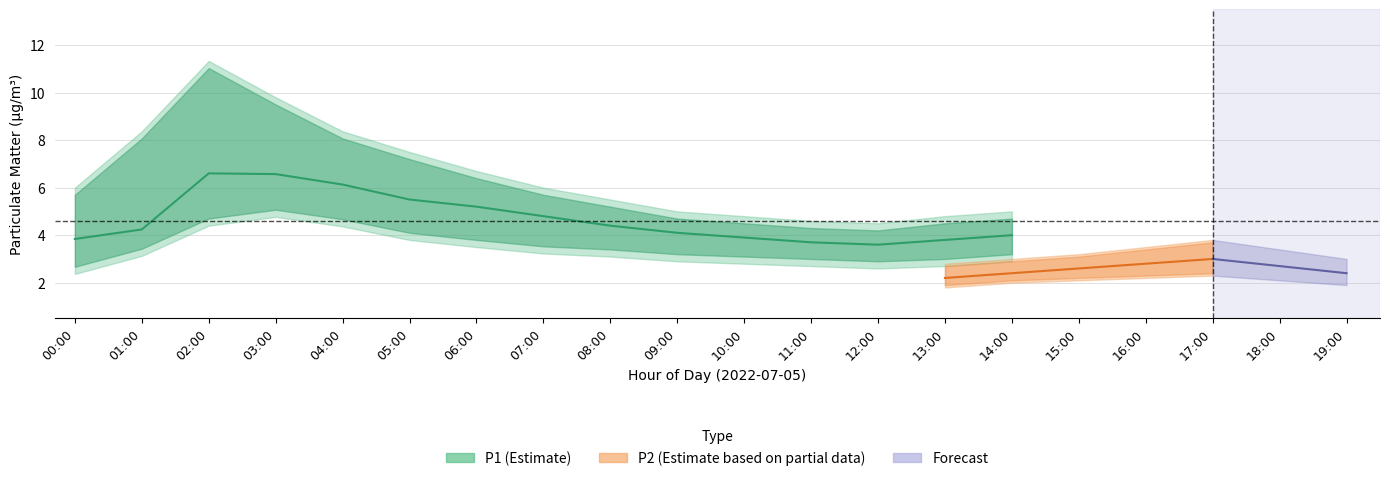

At how many categories does at least one series exceed 7?

5